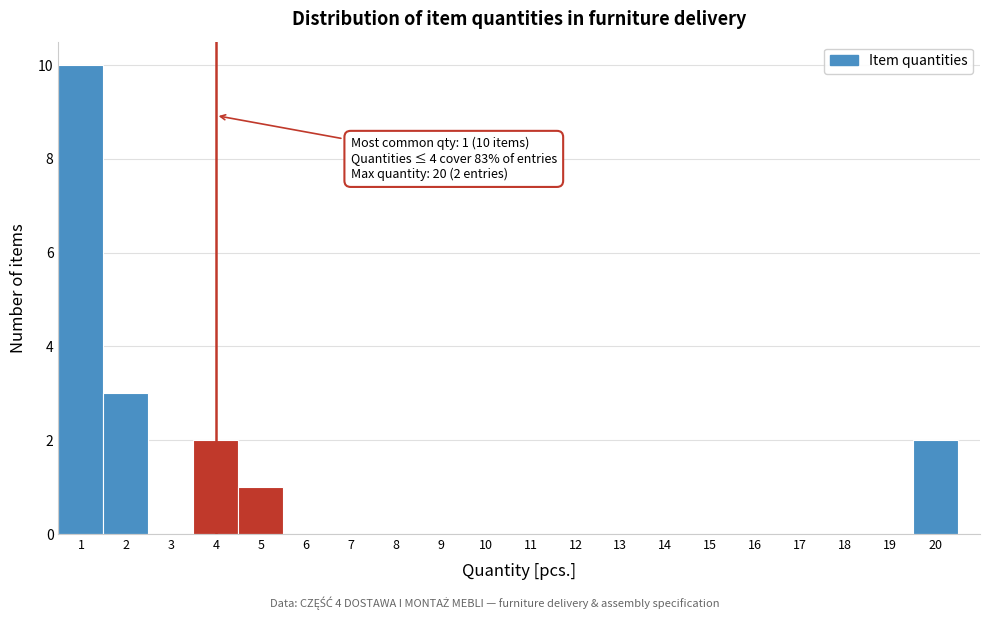

Over which range of the x-axis is the bar tallest?

0.5 to 1.5